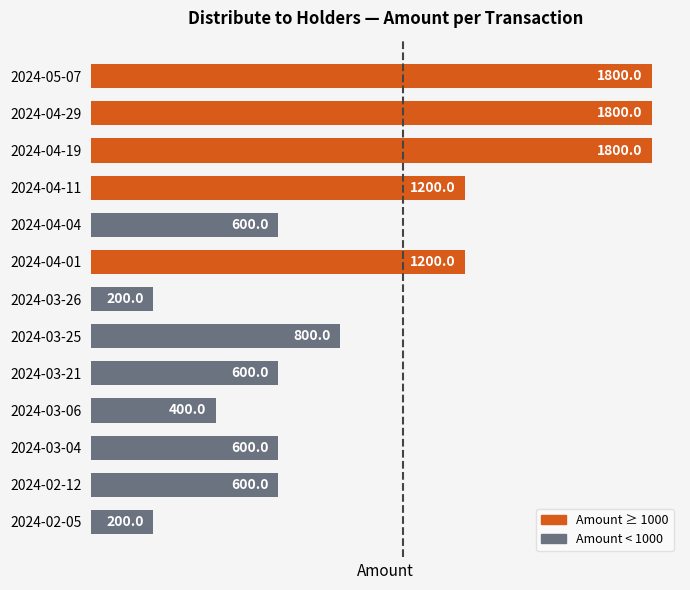

What is the minimum value shown in the chart?

200